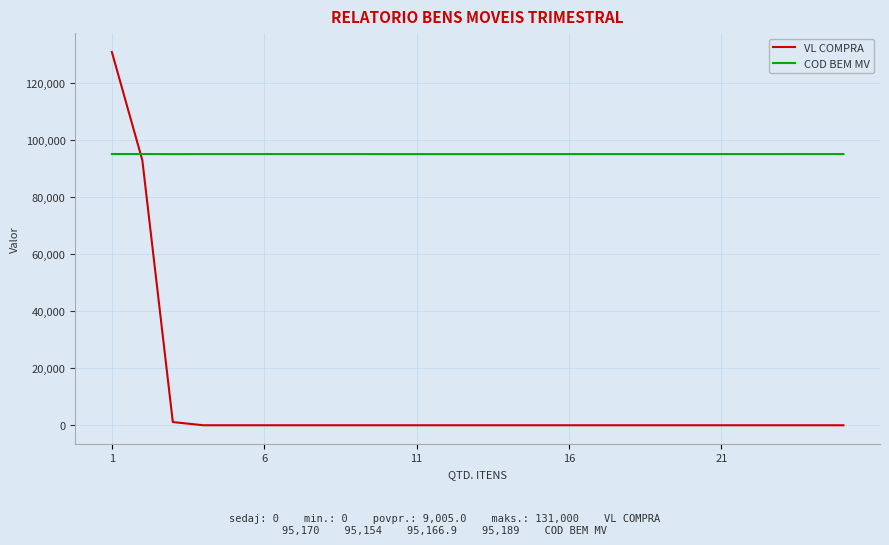

Is this an area chart (filled region under the line)?

No